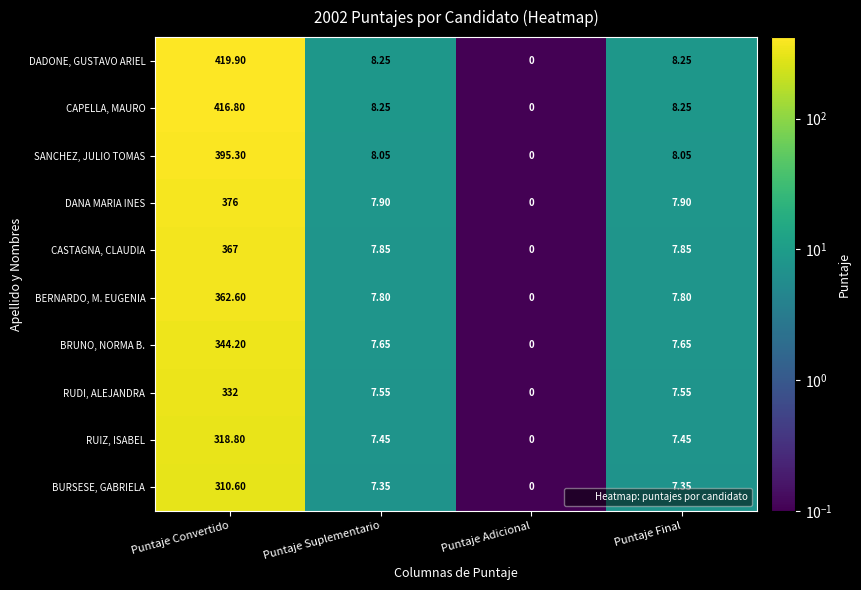

At which label does DANA MARIA INES reach its peak?

Puntaje Convertido